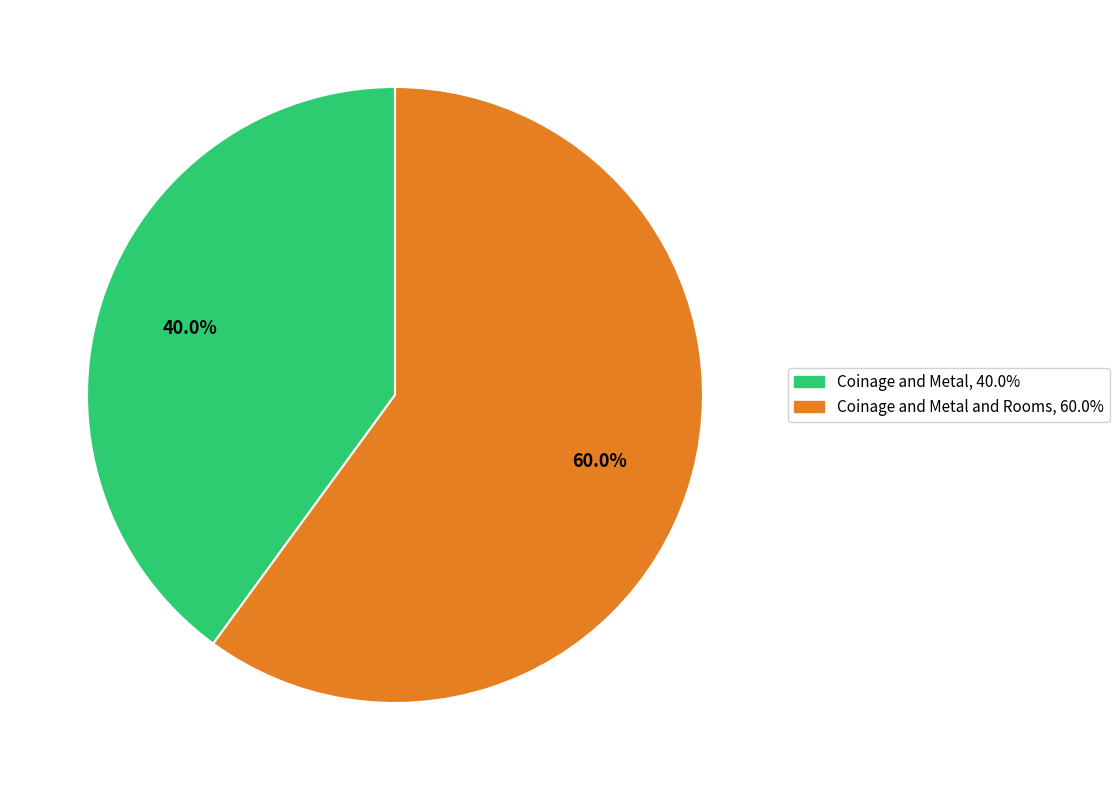

Does any single category account for the majority?

Yes